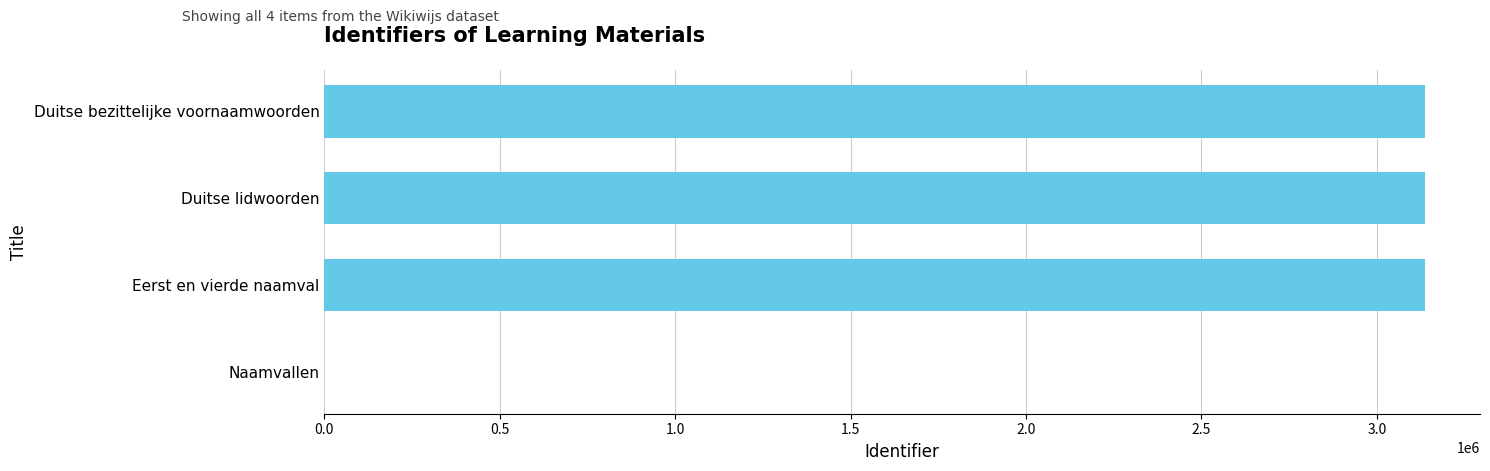

What is the maximum value shown in the chart?

3137155